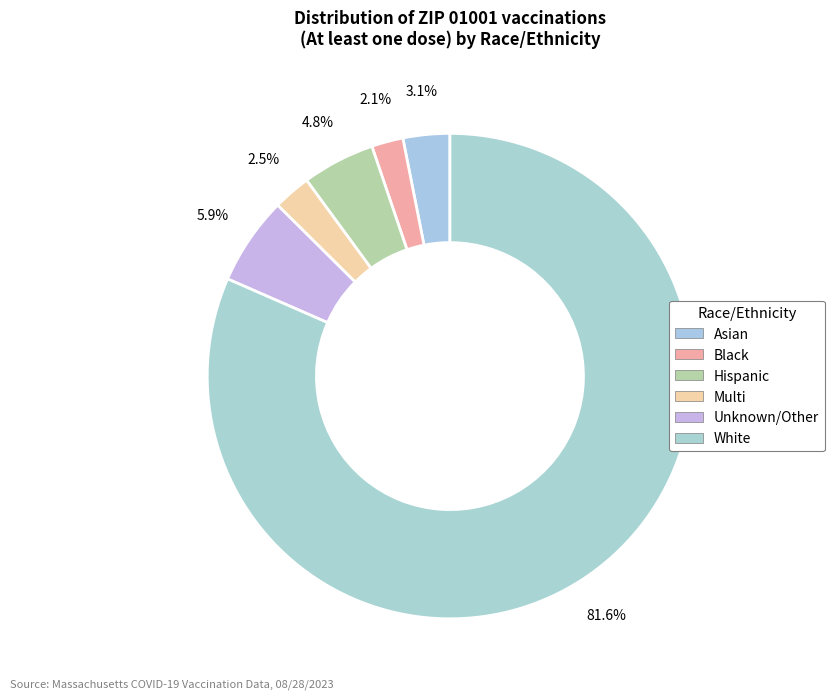

Combined, do Black and Unknown/Other account for over 50%?

No